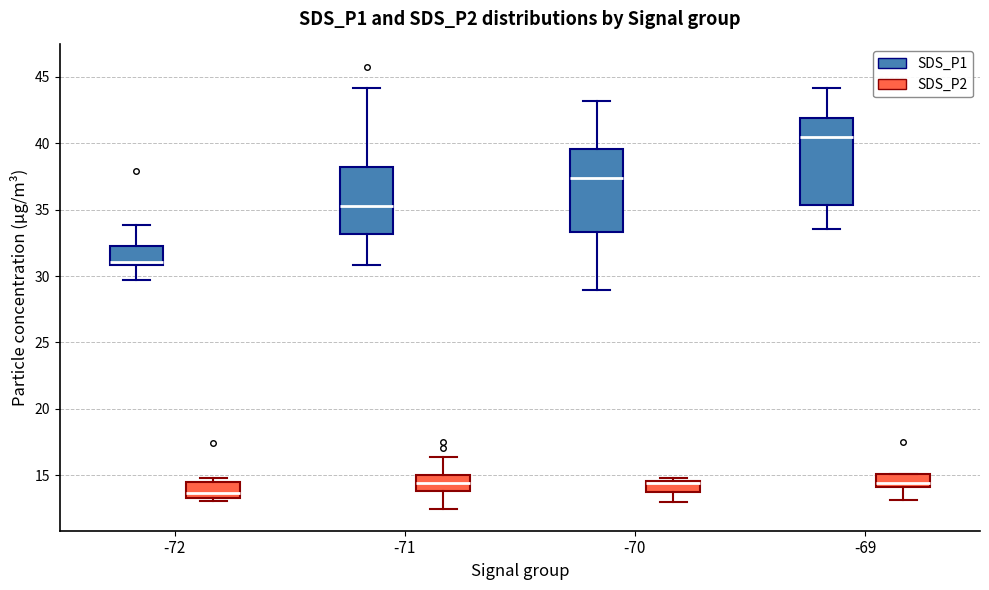

Reading left to right, transcribe this box plot: for each box, give where its median line is, the range the box spans, and where its two whiskers end, as read against the y-axis. The values are not printed on the chart, so give them approximately, as read against the axis.

-72 (SDS_P1): median 31.0 (just above the box's lower edge), box 31.0 to 32.5, whiskers 29.5 to 34.0
-72 (SDS_P2): median 13.5 (just above the box's lower edge), box 13.5 to 14.5, whiskers 13.0 to 15.0
-71 (SDS_P1): median 35.5, box 33.0 to 38.0, whiskers 31.0 to 44.0
-71 (SDS_P2): median 14.5, box 14.0 to 15.0, whiskers 12.5 to 16.5
-70 (SDS_P1): median 37.5, box 33.5 to 39.5, whiskers 29.0 to 43.0
-70 (SDS_P2): median 14.5 (just below the box's upper edge), box 14.0 to 14.5, whiskers 13.0 to 15.0
-69 (SDS_P1): median 40.5, box 35.5 to 42.0, whiskers 33.5 to 44.0
-69 (SDS_P2): median 14.5, box 14.0 to 15.0, whiskers 13.0 to 15.0